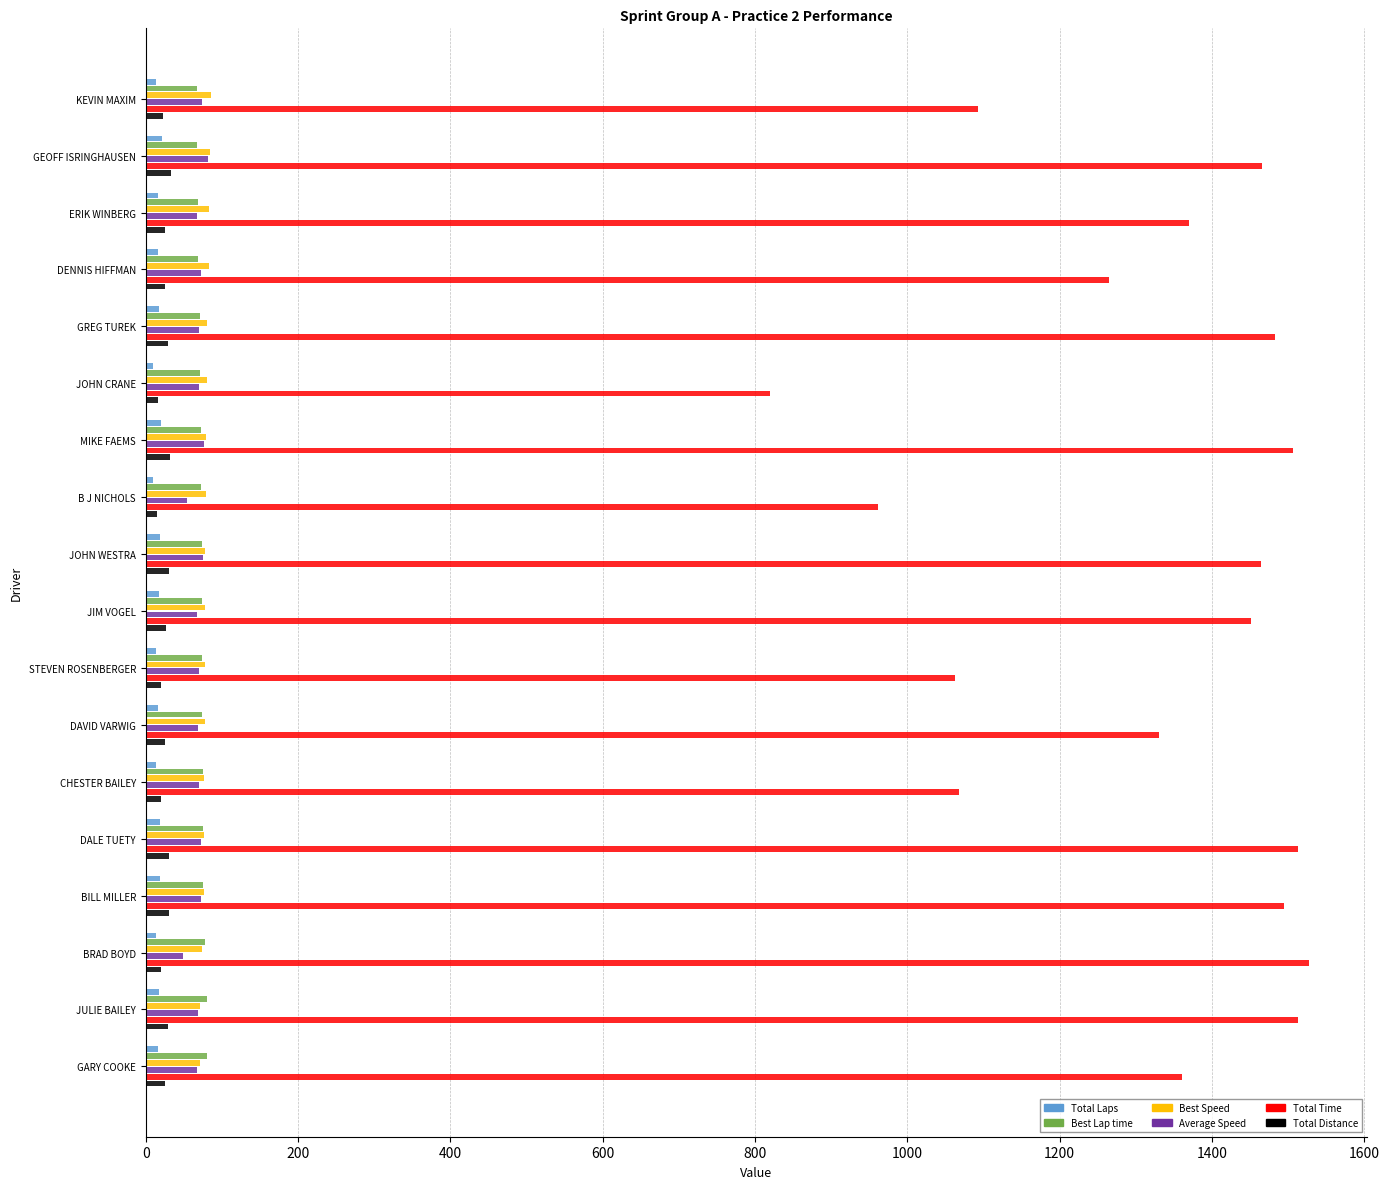

Which series has the largest total across all categories?

Total Time